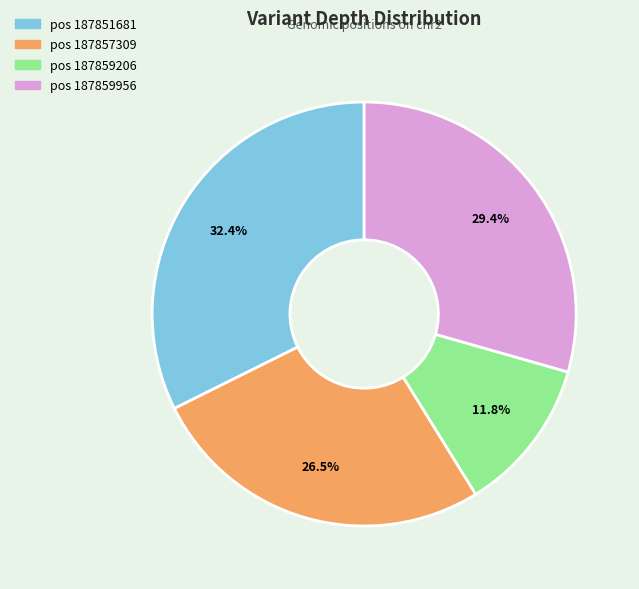

Is there any slice that represents more than half of the pie?

No